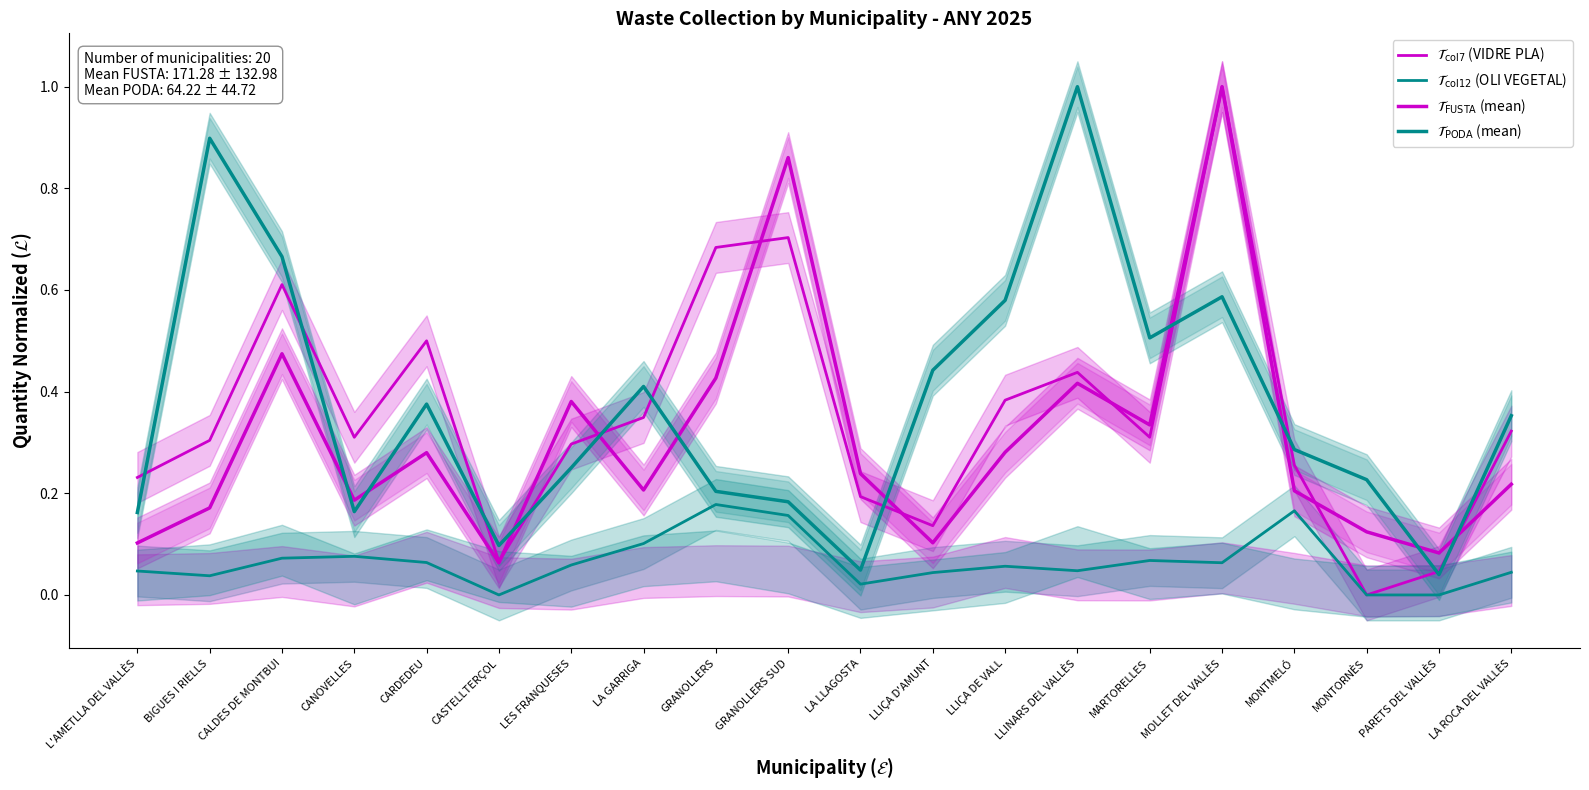

Reading left to right, what are all the values shown in this chart?

$\mathcal{T}_{\mathrm{col7}}$ (VIDRE PLA): L'AMETLLA DEL VALLÈS=0.2	BIGUES I RIELLS=0.3	CALDES DE MONTBUI=0.6	CANOVELLES=0.3	CARDEDEU=0.5	CASTELLTERÇOL=0.1	LES FRANQUESES=0.3	LA GARRIGA=0.3	GRANOLLERS=0.7	GRANOLLERS SUD=0.7	LA LLAGOSTA=0.2	LLIÇA D'AMUNT=0.1	LLIÇA DE VALL=0.4	LLINARS DEL VALLÈS=0.4	MARTORELLES=0.3	MOLLET DEL VALLÈS=1.0	MONTMELÓ=0.3	MONTORNÈS=0.0	PARETS DEL VALLÈS=0.0	LA ROCA DEL VALLÈS=0.3
$\mathcal{T}_{\mathrm{col12}}$ (OLI VEGETAL): L'AMETLLA DEL VALLÈS=0.0	BIGUES I RIELLS=0.0	CALDES DE MONTBUI=0.1	CANOVELLES=0.1	CARDEDEU=0.1	CASTELLTERÇOL=0.0	LES FRANQUESES=0.1	LA GARRIGA=0.1	GRANOLLERS=0.2	GRANOLLERS SUD=0.2	LA LLAGOSTA=0.0	LLIÇA D'AMUNT=0.0	LLIÇA DE VALL=0.1	LLINARS DEL VALLÈS=0.0	MARTORELLES=0.1	MOLLET DEL VALLÈS=0.1	MONTMELÓ=0.2	MONTORNÈS=0.0	PARETS DEL VALLÈS=0.0	LA ROCA DEL VALLÈS=0.0
$\mathcal{T}_{\mathrm{FUSTA}}$ (mean): L'AMETLLA DEL VALLÈS=0.1	BIGUES I RIELLS=0.2	CALDES DE MONTBUI=0.5	CANOVELLES=0.2	CARDEDEU=0.3	CASTELLTERÇOL=0.1	LES FRANQUESES=0.4	LA GARRIGA=0.2	GRANOLLERS=0.4	GRANOLLERS SUD=0.9	LA LLAGOSTA=0.2	LLIÇA D'AMUNT=0.1	LLIÇA DE VALL=0.3	LLINARS DEL VALLÈS=0.4	MARTORELLES=0.3	MOLLET DEL VALLÈS=1.0	MONTMELÓ=0.2	MONTORNÈS=0.1	PARETS DEL VALLÈS=0.1	LA ROCA DEL VALLÈS=0.2
$\mathcal{T}_{\mathrm{PODA}}$ (mean): L'AMETLLA DEL VALLÈS=0.2	BIGUES I RIELLS=0.9	CALDES DE MONTBUI=0.7	CANOVELLES=0.2	CARDEDEU=0.4	CASTELLTERÇOL=0.1	LES FRANQUESES=0.3	LA GARRIGA=0.4	GRANOLLERS=0.2	GRANOLLERS SUD=0.2	LA LLAGOSTA=0.0	LLIÇA D'AMUNT=0.4	LLIÇA DE VALL=0.6	LLINARS DEL VALLÈS=1.0	MARTORELLES=0.5	MOLLET DEL VALLÈS=0.6	MONTMELÓ=0.3	MONTORNÈS=0.2	PARETS DEL VALLÈS=0.0	LA ROCA DEL VALLÈS=0.4